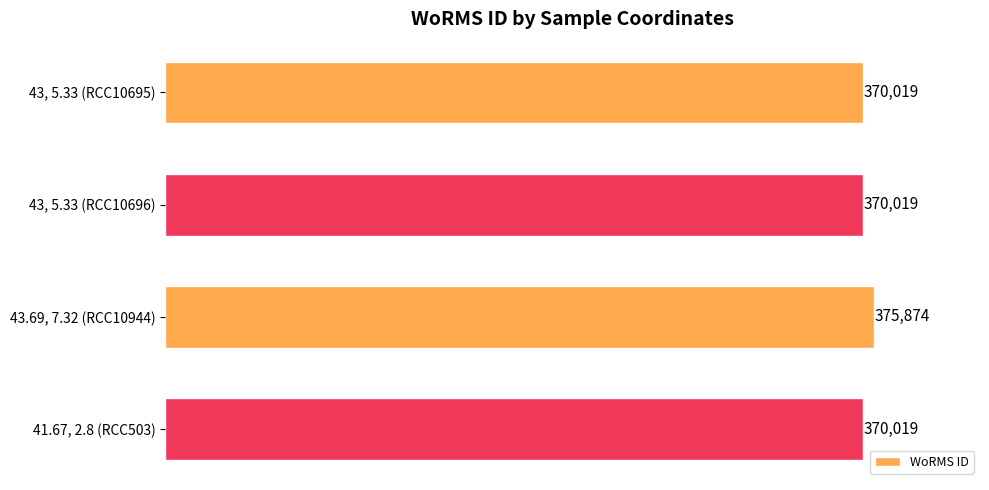

What is the minimum value shown in the chart?

370019